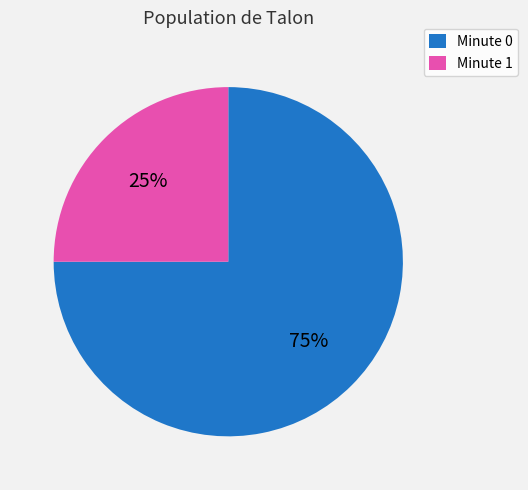

To the nearest percent, what percentage of the pie is Minute 1?

25%